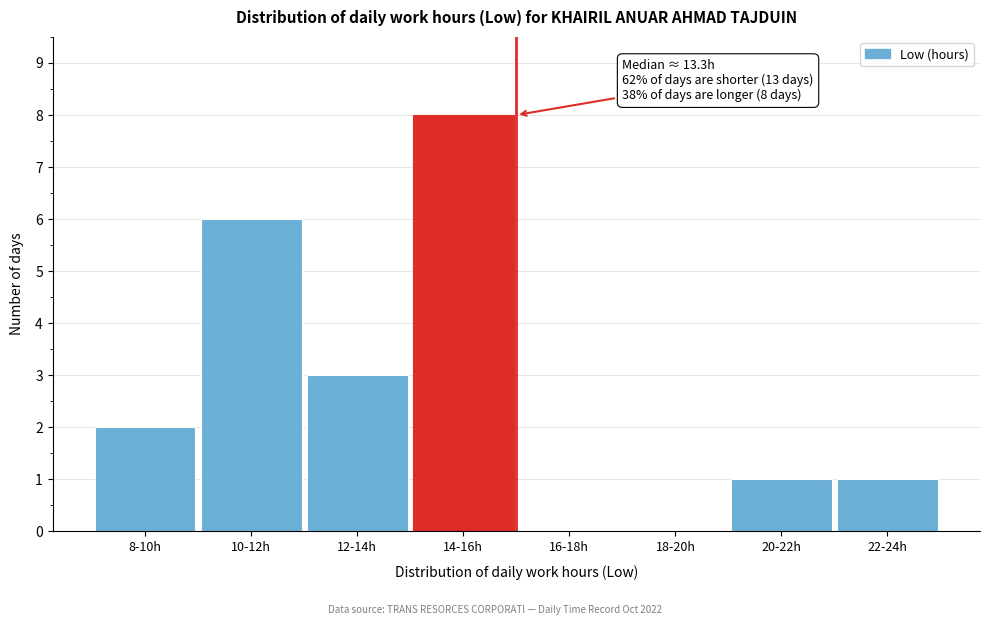

Reading right to left, extract all data points from this chart.

22-24h=1	20-22h=1	18-20h=0	16-18h=0	14-16h=8	12-14h=3	10-12h=6	8-10h=2